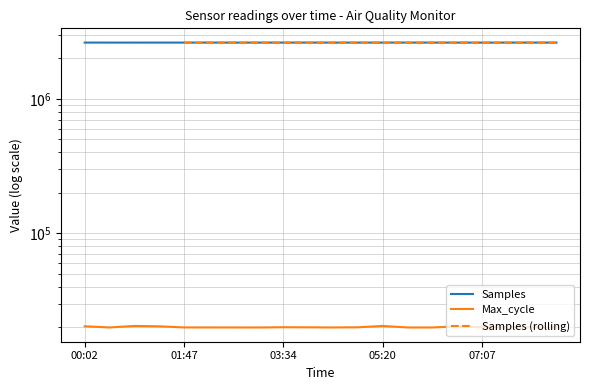

Is this an area chart (filled region under the line)?

No